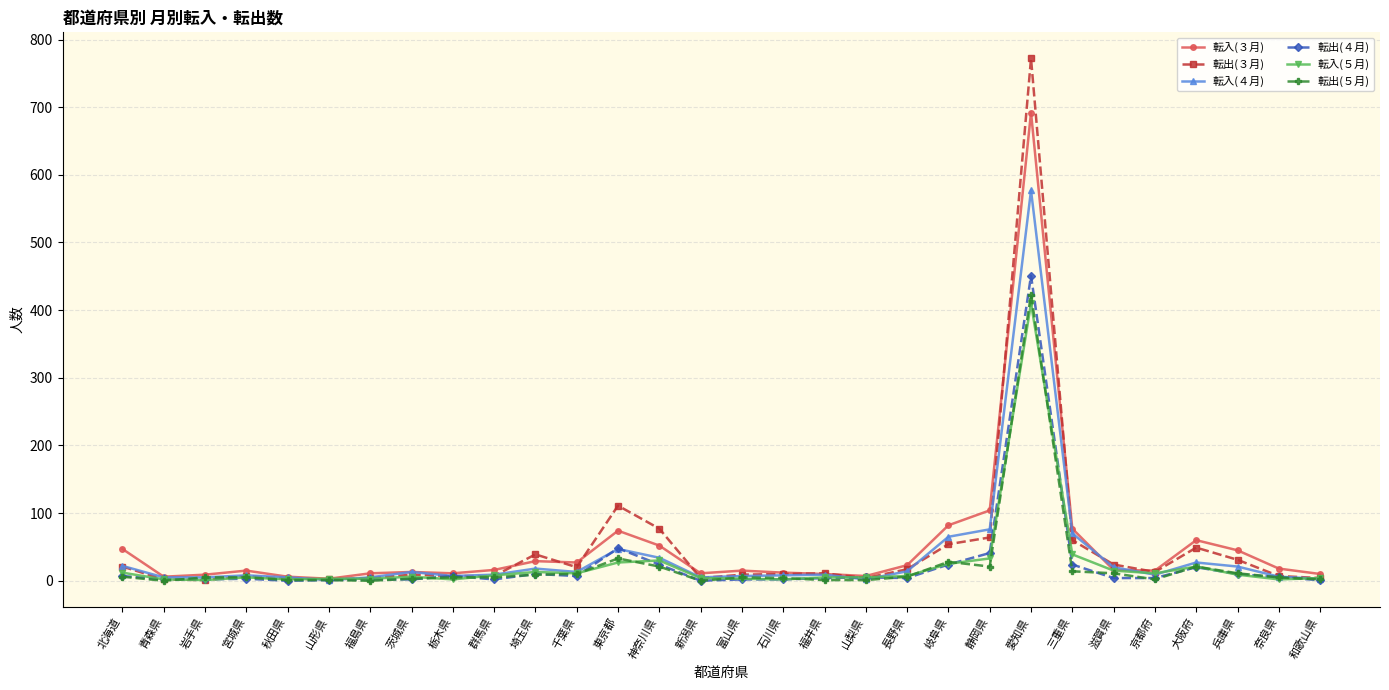

Where does the 転入(４月) series first go above 9?

北海道